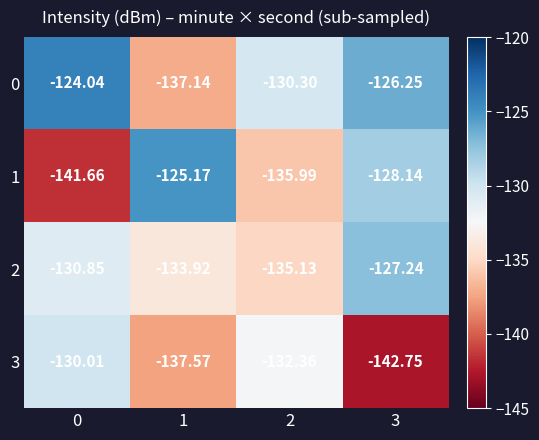

Is the value of 2 at 2 greater than the value of 1 at 0?

Yes